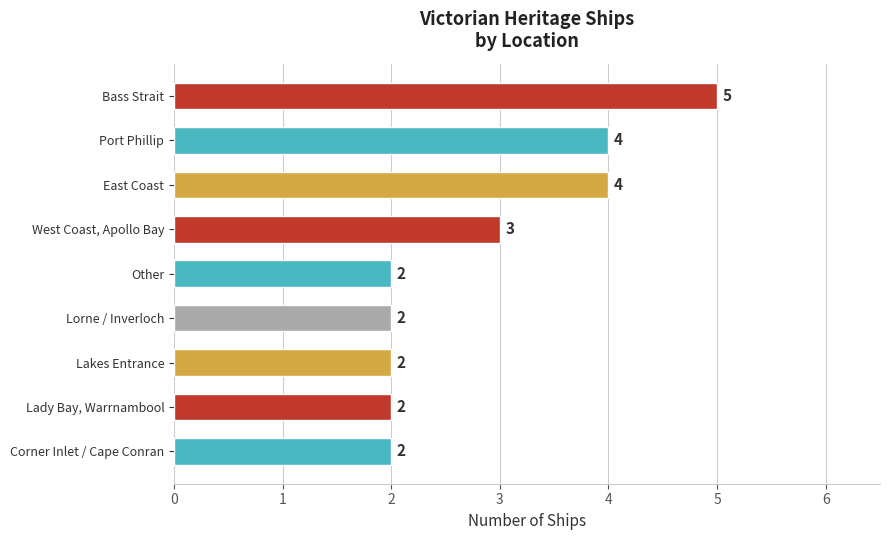

What is the greatest value displayed?

5